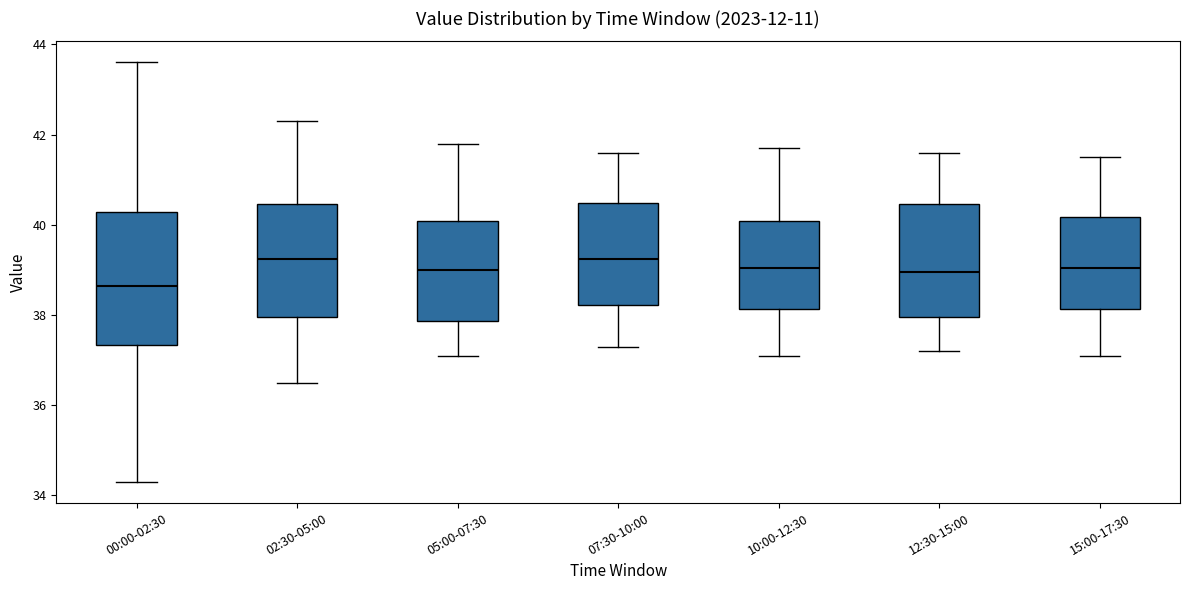

Reading left to right, transcribe this box plot: for each box, give where its median line is, the range the box spans, and where its two whiskers end, as read against the y-axis. The values are not printed on the chart, so give them approximately, as read against the axis.

00:00-02:30: median 38.6, box 37.4 to 40.2, whiskers 34.4 to 43.6
02:30-05:00: median 39.2, box 38.0 to 40.4, whiskers 36.6 to 42.4
05:00-07:30: median 39.0, box 37.8 to 40.0, whiskers 37.2 to 41.8
07:30-10:00: median 39.2, box 38.2 to 40.4, whiskers 37.4 to 41.6
10:00-12:30: median 39.0, box 38.2 to 40.0, whiskers 37.2 to 41.8
12:30-15:00: median 39.0, box 38.0 to 40.4, whiskers 37.2 to 41.6
15:00-17:30: median 39.0, box 38.2 to 40.2, whiskers 37.2 to 41.6